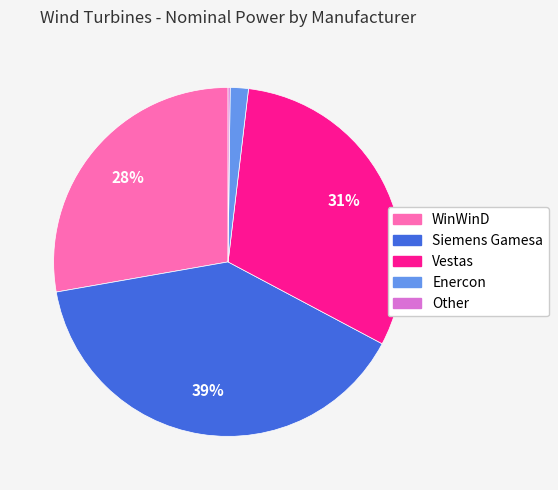

Which category has the biggest portion of the pie?

Siemens Gamesa